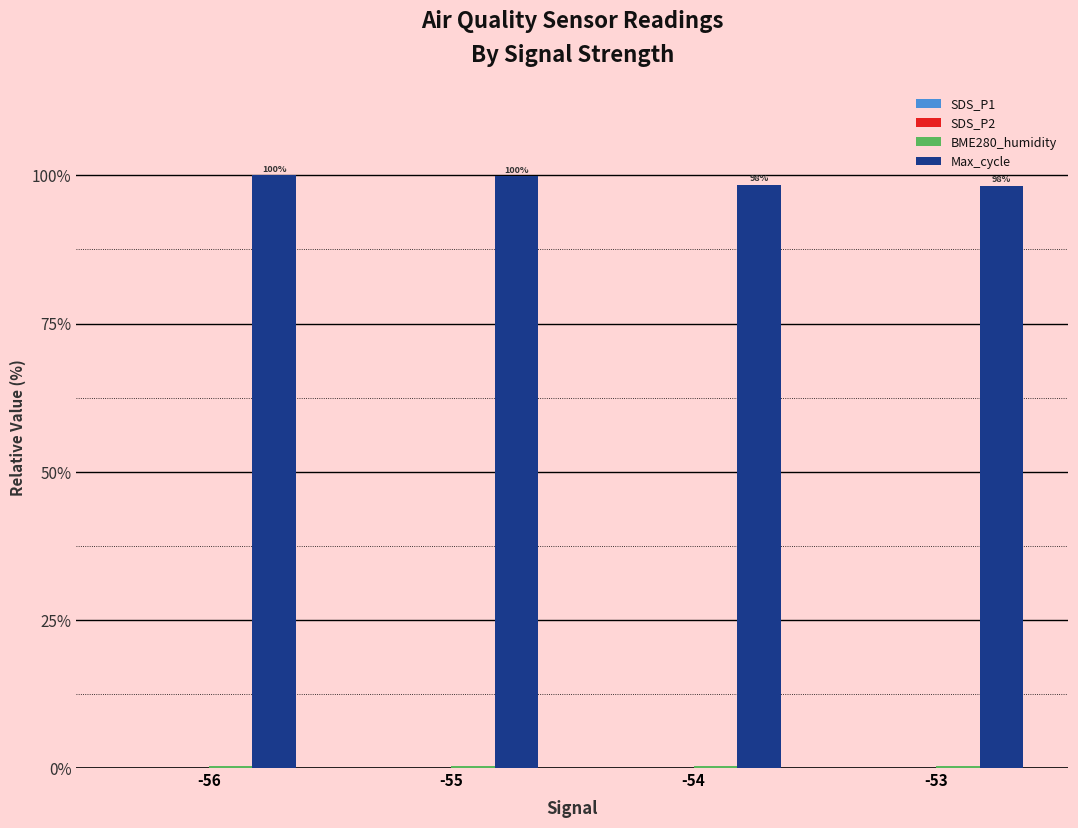

Is it true that Max_cycle equals 100.0 at -56?

True